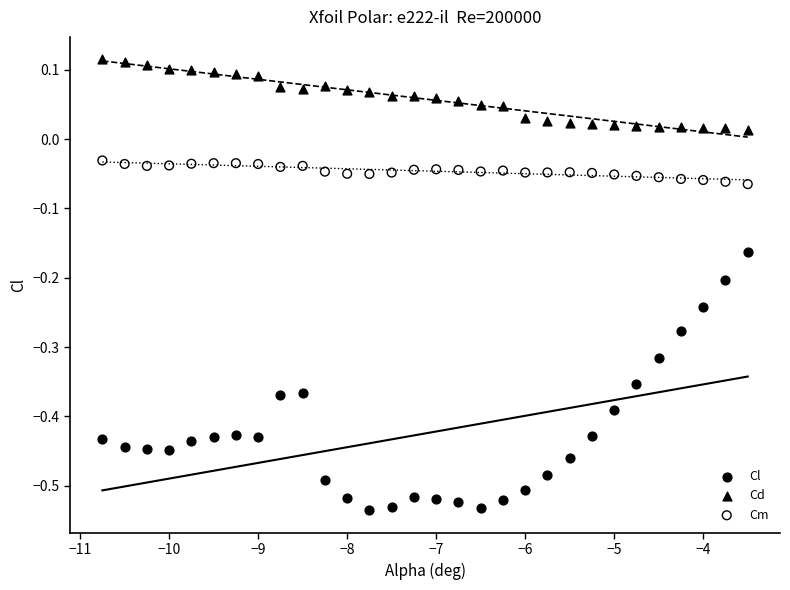

Which series contains the highest Y value?

Cd